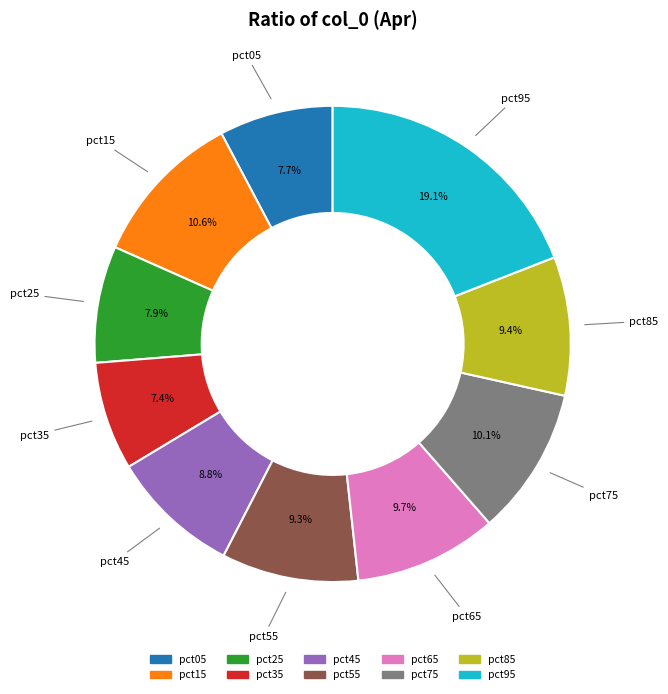

What percentage is the pct55 slice, to the nearest percent?

9%